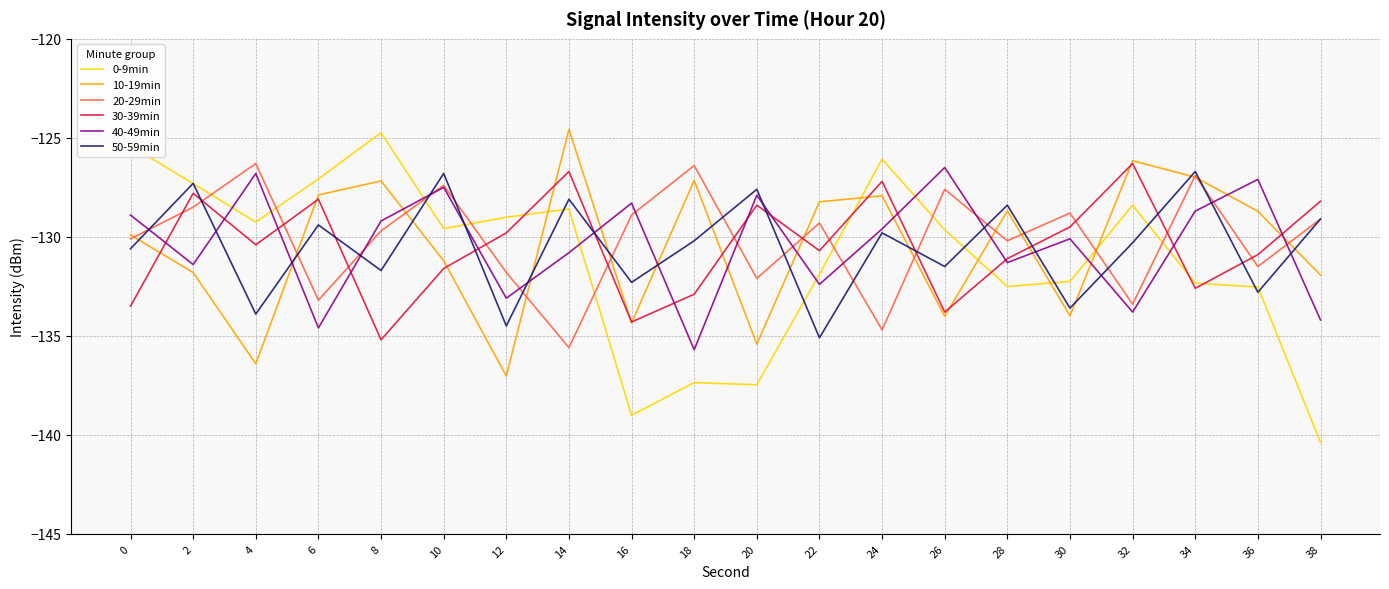

What is the greatest value displayed?

-124.6